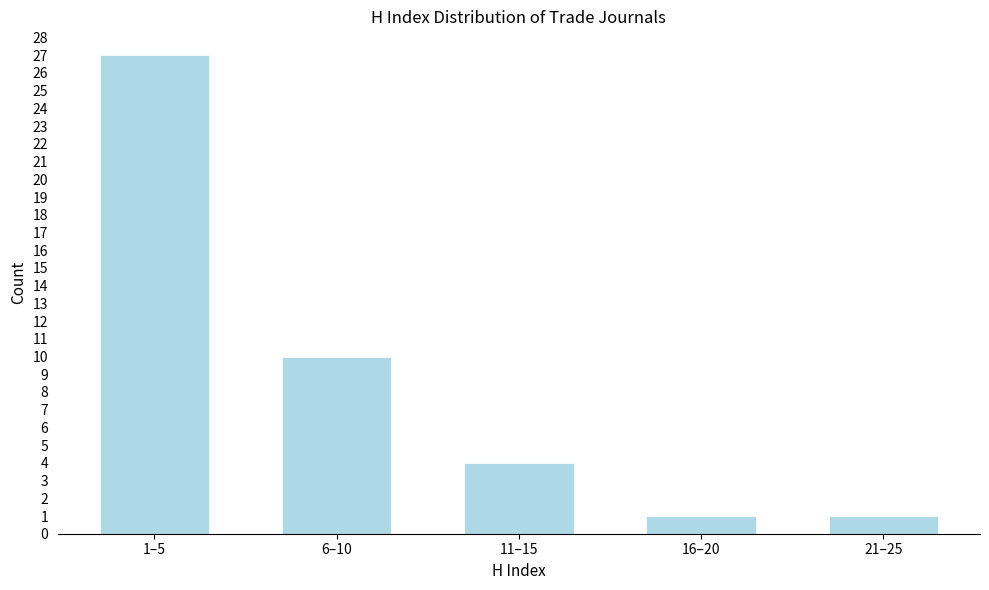

Reading right to left, extract all data points from this chart.

21–25=1	16–20=1	11–15=4	6–10=10	1–5=27